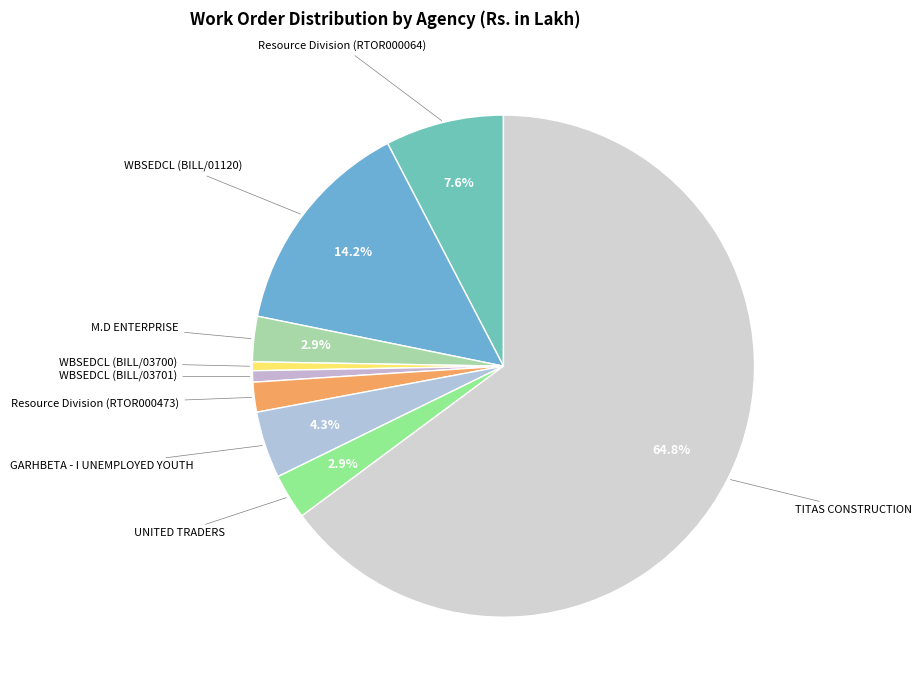

How many slices are in this pie chart?

9